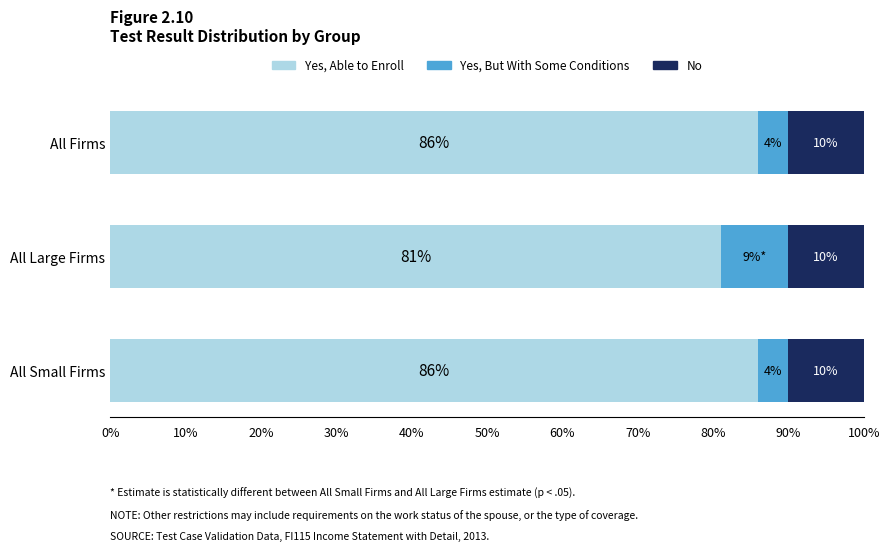

What is the sum of all Yes, Able to Enroll values?

253